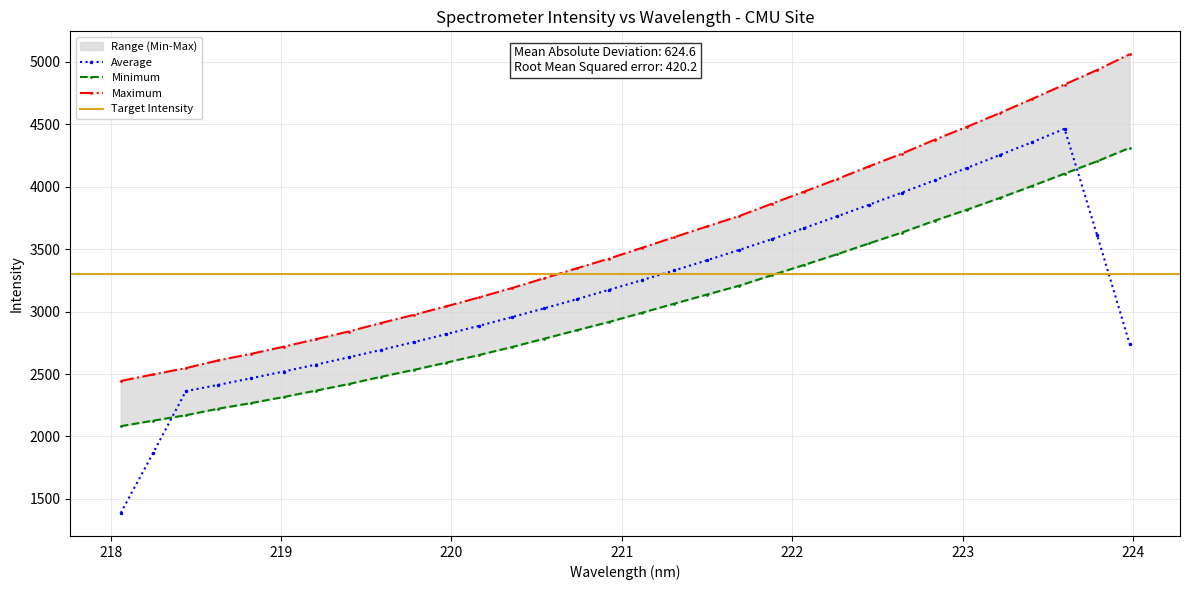

What is the highest value of the Average series?

4464.2